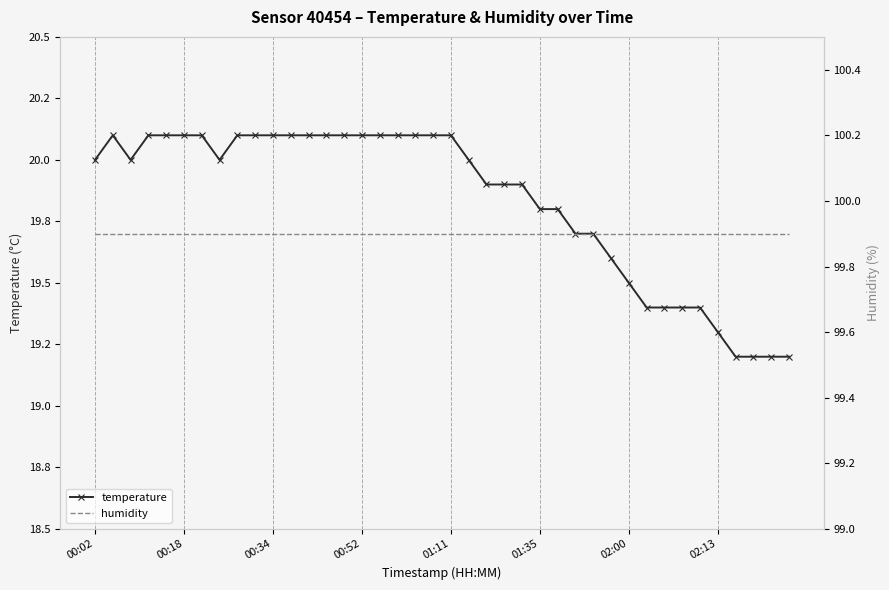

How many interior local valleys does the temperature series have?

2